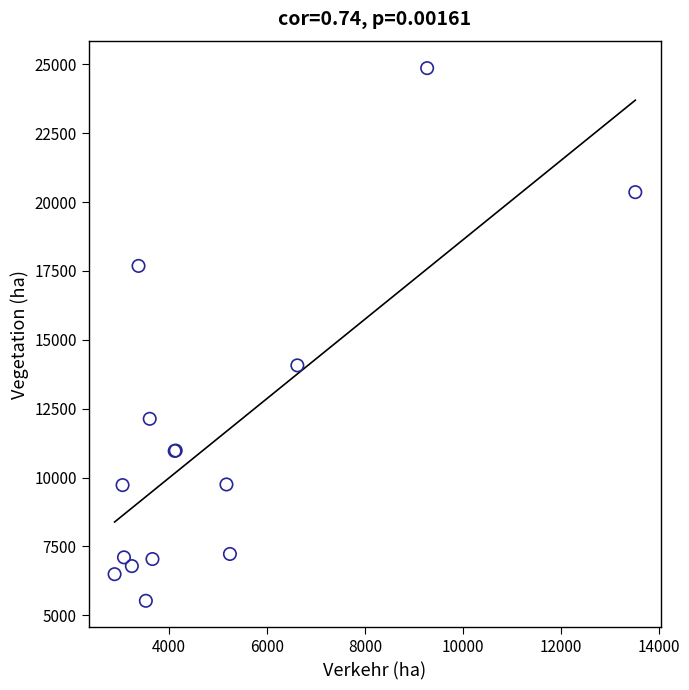

What Y value in the scatter plot is closest to 15195?

14074